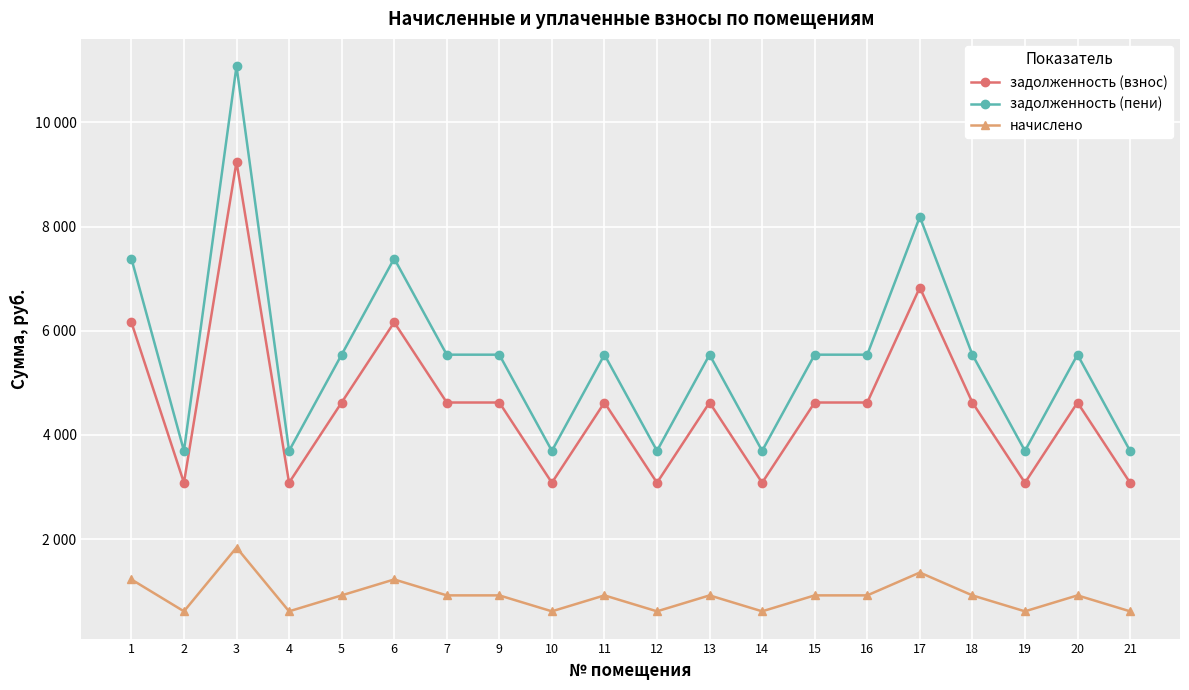

Is this an area chart (filled region under the line)?

No